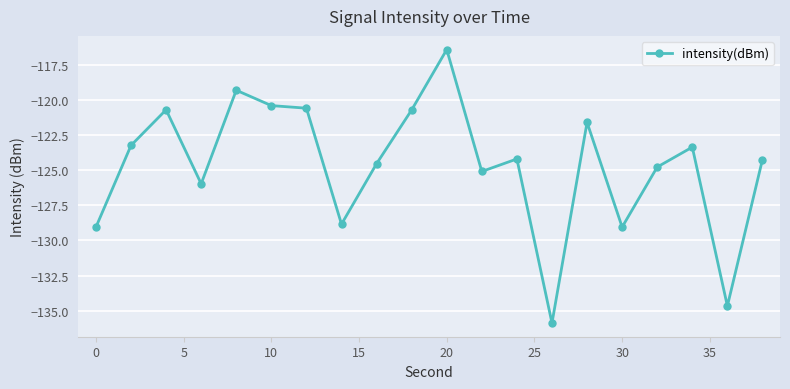

True or false: the data has more than 0 interior local peaks.

True